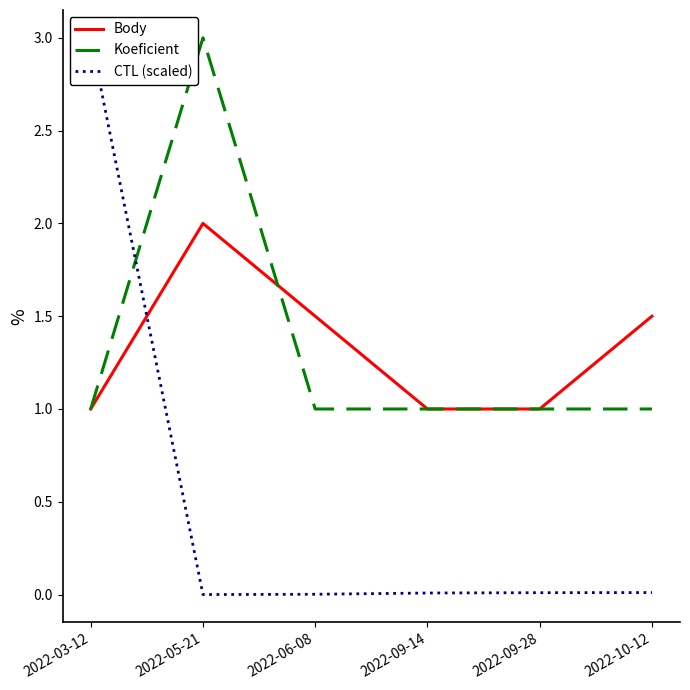

Rank the categories by CTL (scaled) value from highest to lowest.

2022-03-12, 2022-10-12, 2022-09-28, 2022-09-14, 2022-06-08, 2022-05-21